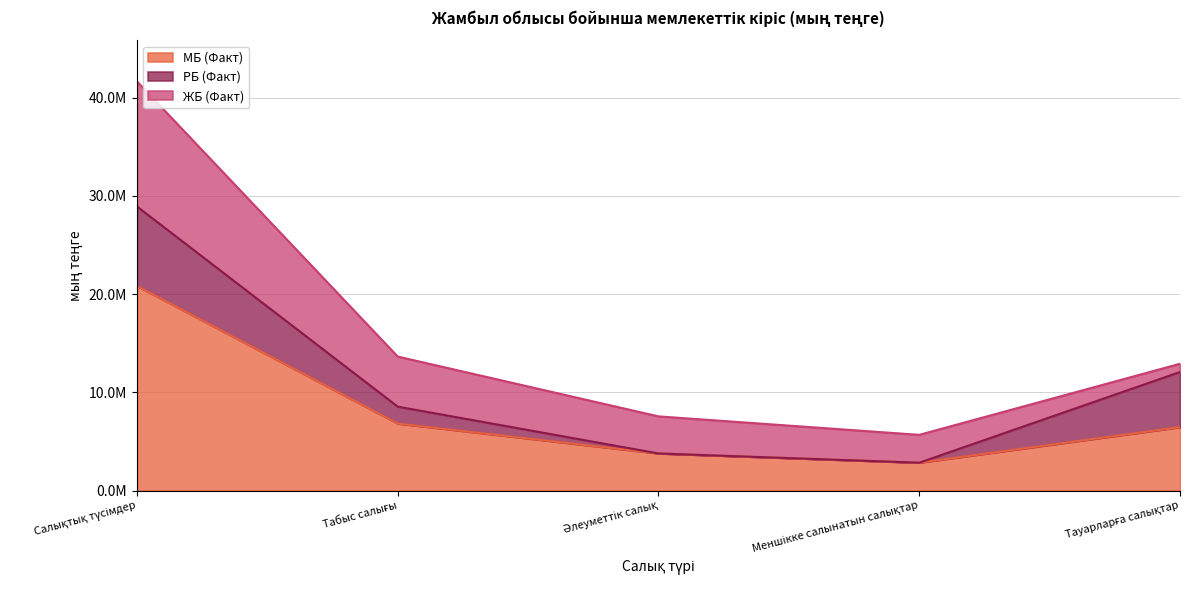

How many lines are shown in the chart?

3